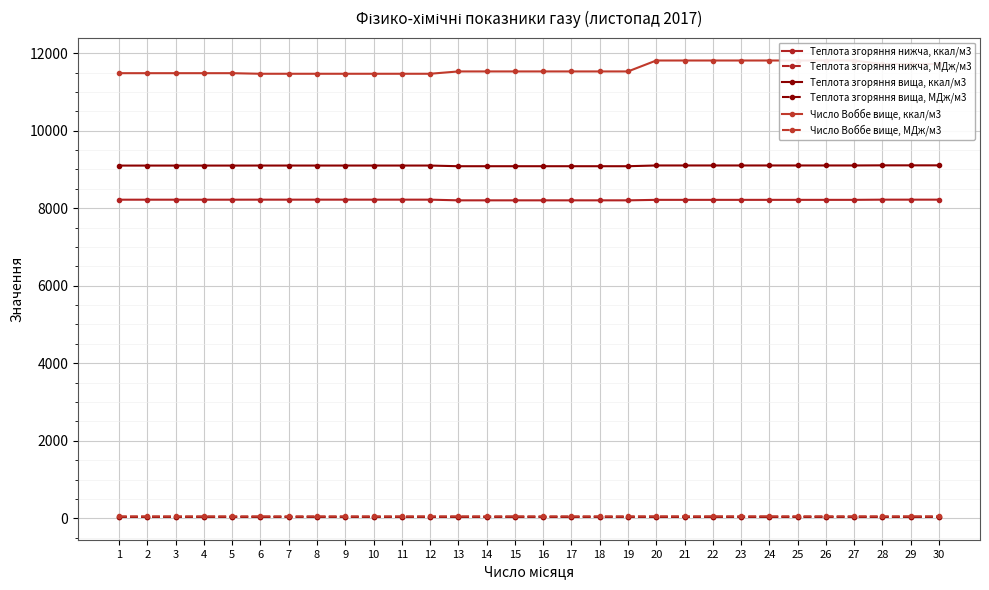

Reading left to right, extract all data points from this chart.

Теплота згоряння нижча, ккал/м3: 8219.4	8219.4	8219.4	8219.4	8219.4	8220.3	8220.3	8220.3	8220.3	8220.3	8220.3	8220.3	8202.8	8202.8	8202.8	8202.8	8202.8	8202.8	8202.8	8215.2	8215.2	8215.2	8215.2	8215.2	8215.2	8215.2	8215.2	8220.2	8220.2	8220.2
Теплота згоряння нижча, МДж/м3: 34.4	34.4	34.4	34.4	34.4	34.4	34.4	34.4	34.4	34.4	34.4	34.4	34.3	34.3	34.3	34.3	34.3	34.3	34.3	34.4	34.4	34.4	34.4	34.4	34.4	34.4	34.4	34.4	34.4	34.4
Теплота згоряння вища, ккал/м3: 9099.5	9099.5	9099.5	9099.5	9099.5	9100.1	9100.1	9100.1	9100.1	9100.1	9100.1	9100.1	9083.0	9083.0	9083.0	9083.0	9083.0	9083.0	9083.0	9102.2	9102.2	9102.2	9102.2	9102.2	9102.2	9102.2	9102.2	9105.5	9105.5	9105.5
Теплота згоряння вища, МДж/м3: 38.1	38.1	38.1	38.1	38.1	38.1	38.1	38.1	38.1	38.1	38.1	38.1	38.0	38.0	38.0	38.0	38.0	38.0	38.0	38.1	38.1	38.1	38.1	38.1	38.1	38.1	38.1	38.1	38.1	38.1
Число Воббе вище, ккал/м3: 11483.0	11483.0	11483.0	11483.0	11483.0	11468.0	11468.0	11468.0	11468.0	11468.0	11468.0	11468.0	11528.0	11528.0	11528.0	11528.0	11528.0	11528.0	11528.0	11810.0	11810.0	11810.0	11810.0	11810.0	11810.0	11810.0	11810.0	11719.0	11719.0	11719.0
Число Воббе вище, МДж/м3: 48.1	48.1	48.1	48.1	48.1	48.0	48.0	48.0	48.0	48.0	48.0	48.0	48.3	48.3	48.3	48.3	48.3	48.3	48.3	49.4	49.4	49.4	49.4	49.4	49.4	49.4	49.4	49.1	49.1	49.1